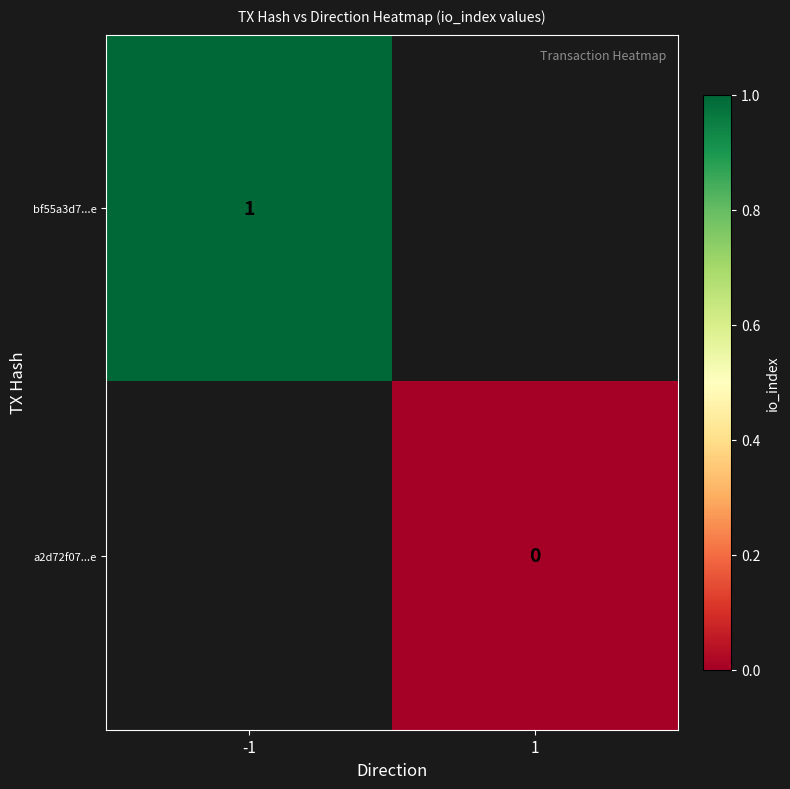

The value of bf55a3d7...e at -1 is 1. True or false?

True